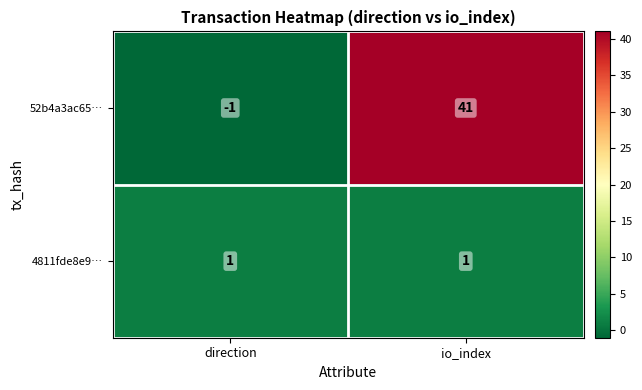

The value of 52b4a3ac65… at direction is 0. True or false?

False